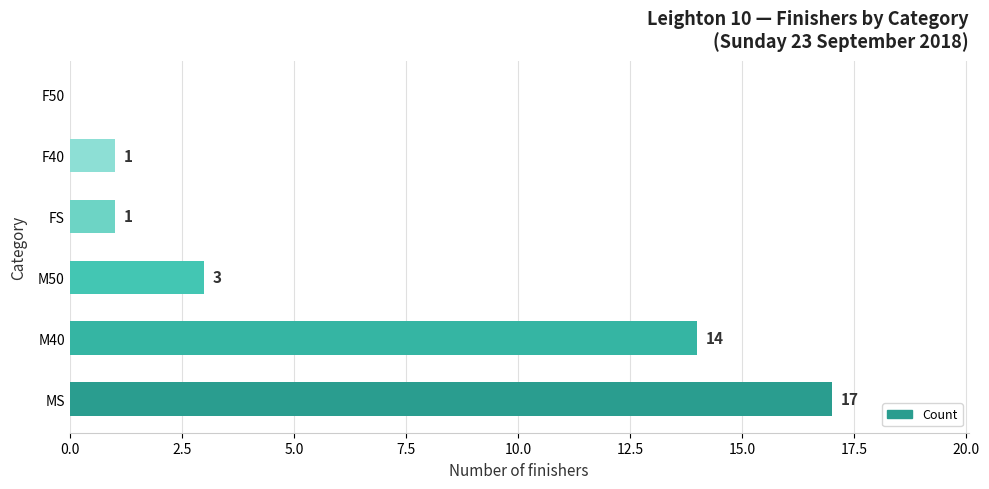

Which has a higher value, M40 or FS?

M40